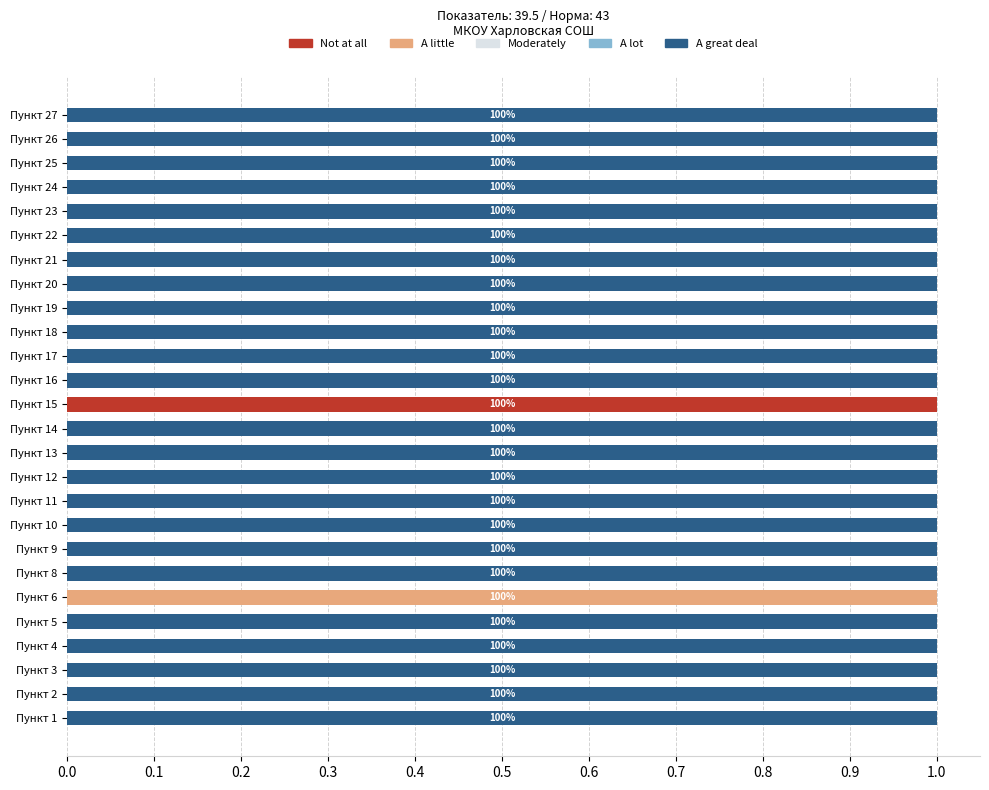

Which category has the highest value in the Not at all series?

Пункт 15